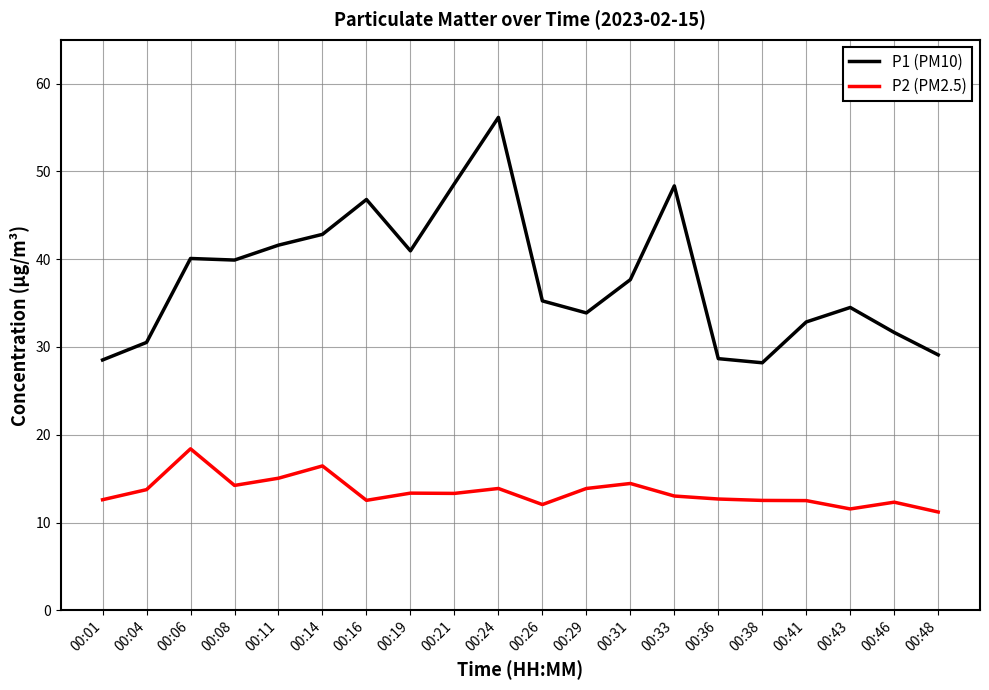

Does the chart have visible grid lines?

Yes